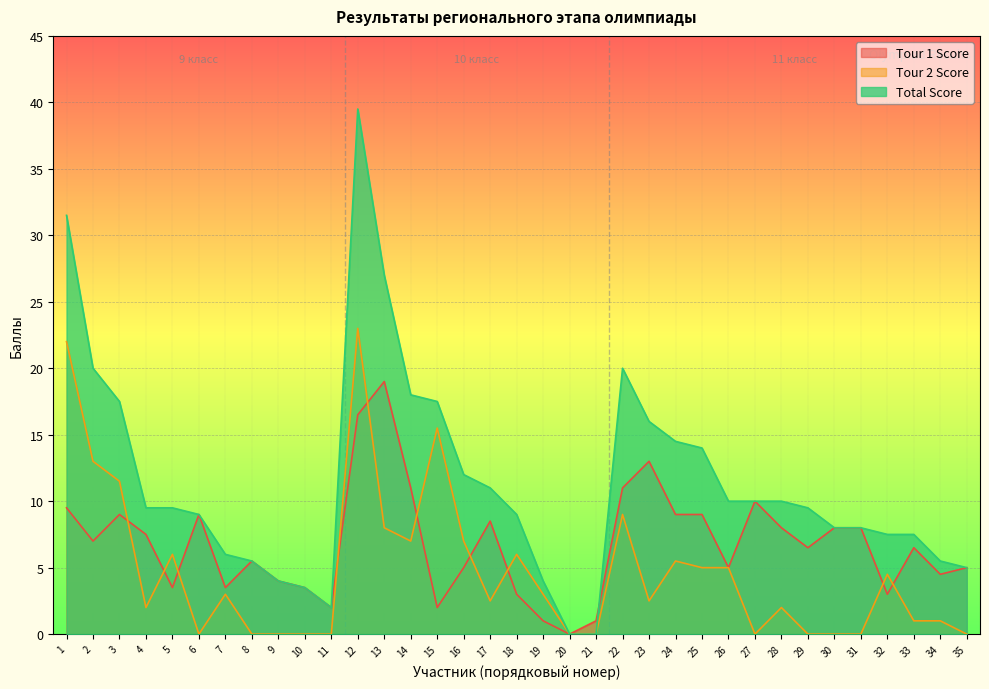

Which series has the widest spread of values?

Total Score